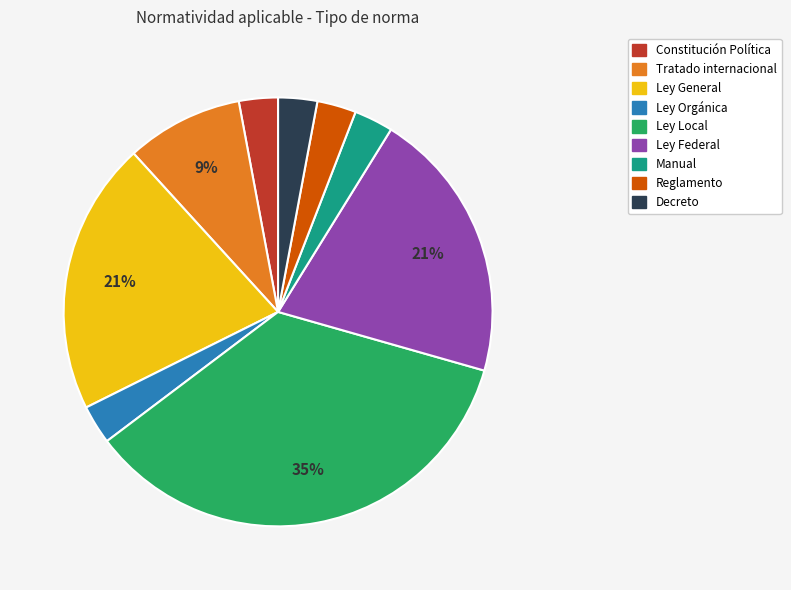

Is the sum of Constitución Política and Ley Federal greater than half?

No